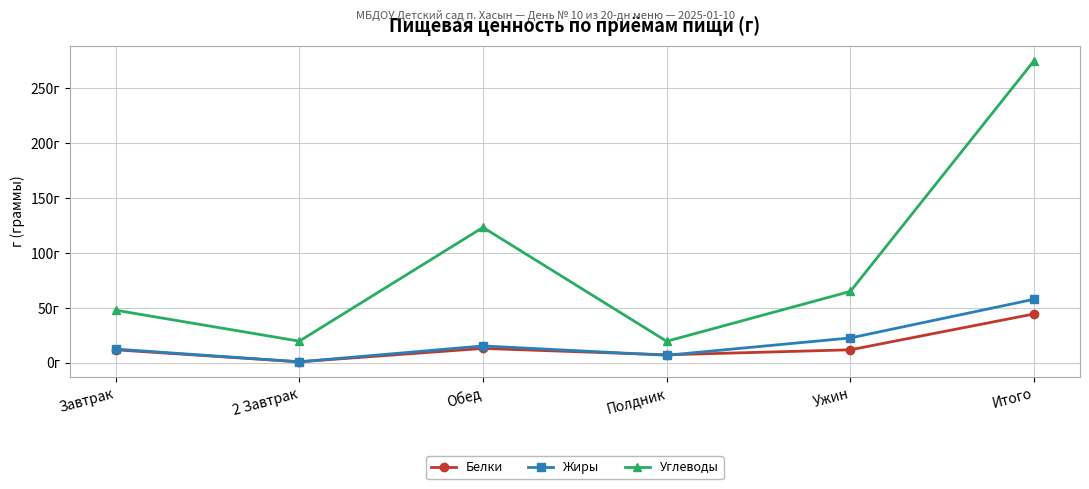

Rank the categories by Жиры value from lowest to highest.

2 Завтрак, Полдник, Завтрак, Обед, Ужин, Итого